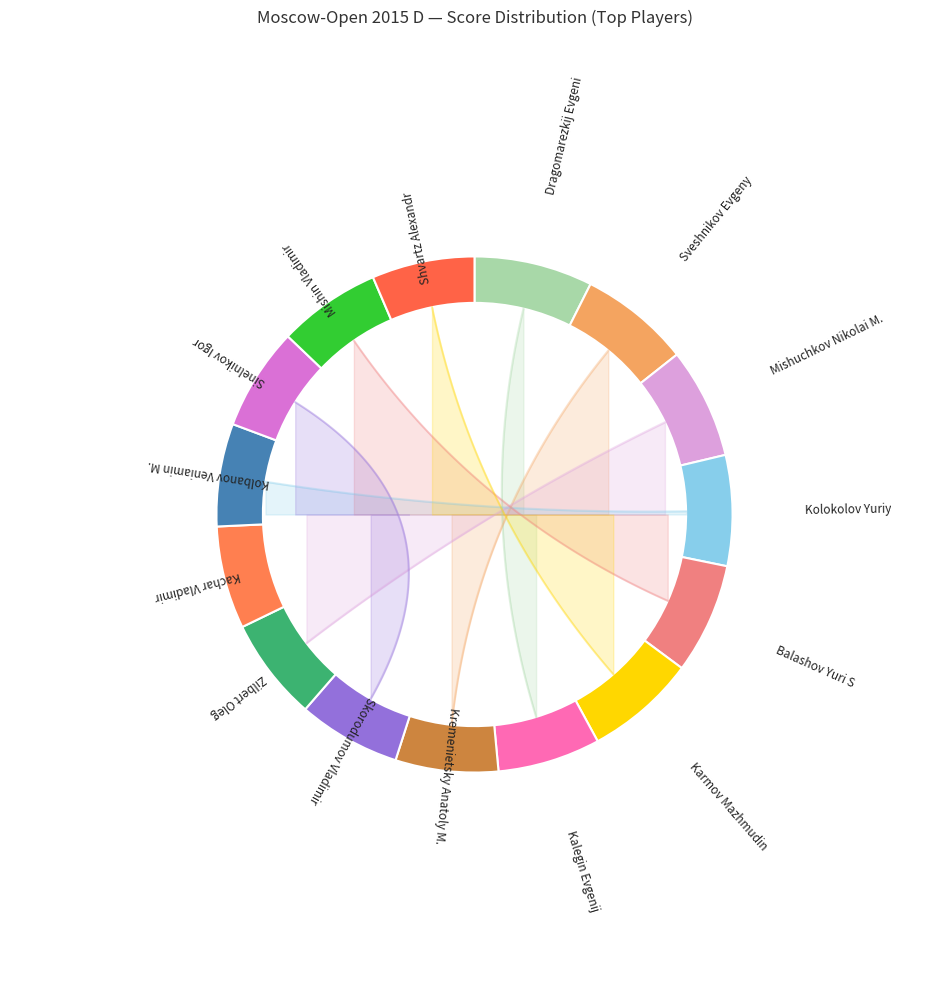

The Kolokolov Yuriy slice represents 7% of the pie. True or false?

True